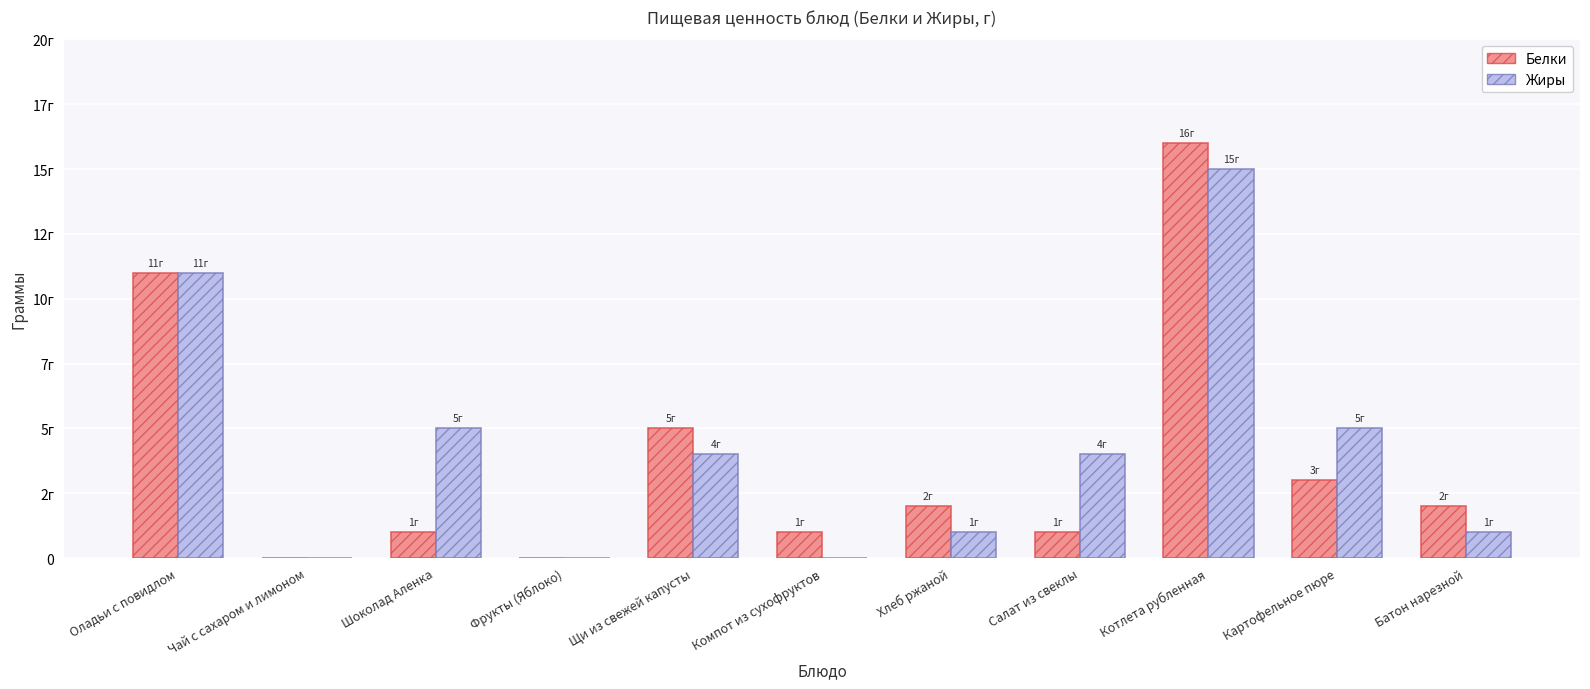

Does the chart contain stacked bars?

No